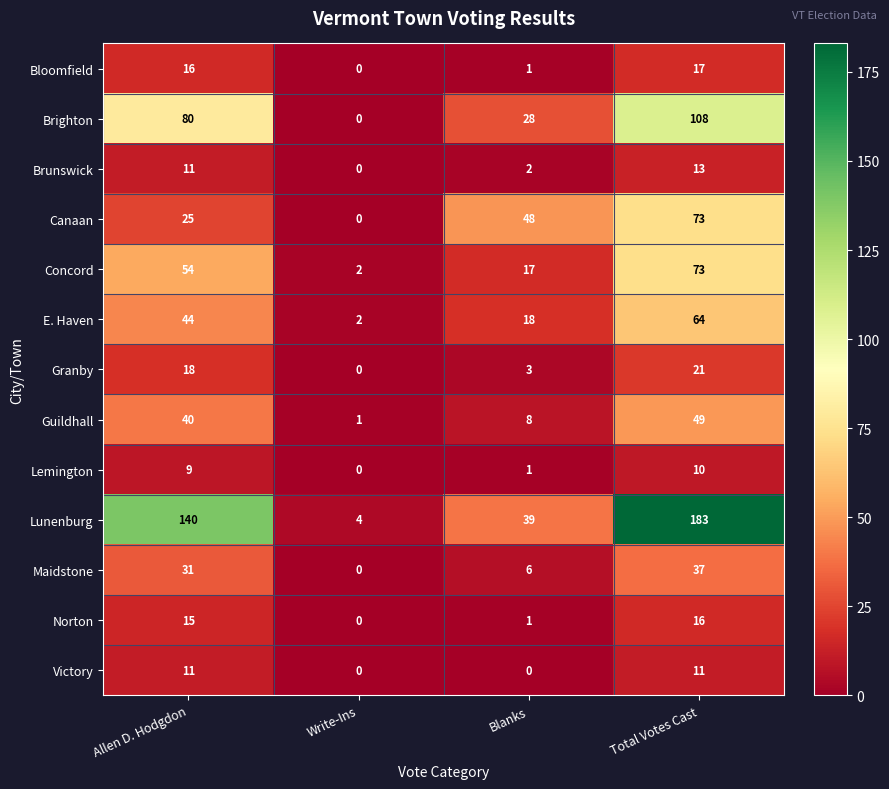

Where is Guildhall nearest to the value 25?

Allen D. Hodgdon